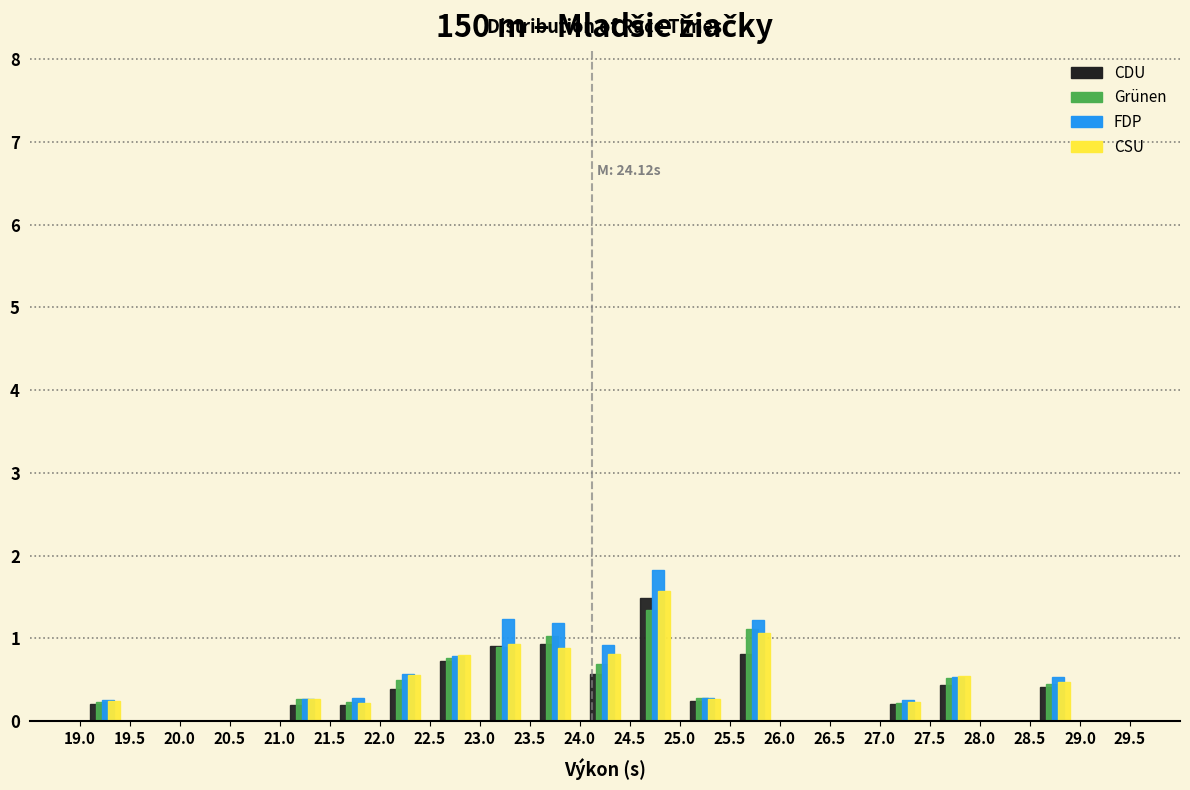

In the CDU series, which range on the x-axis has the tallest bar?

24.5 to 25.0